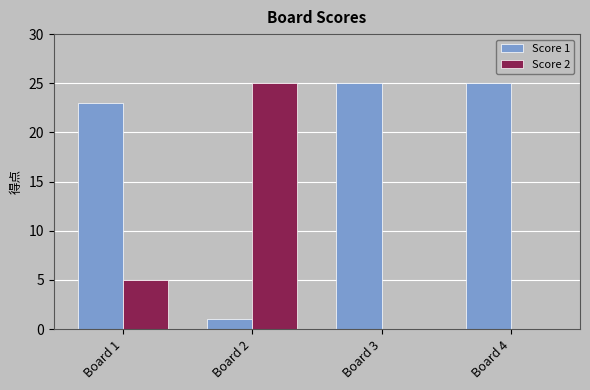

At which label is Score 1 closest to 13?

Board 1